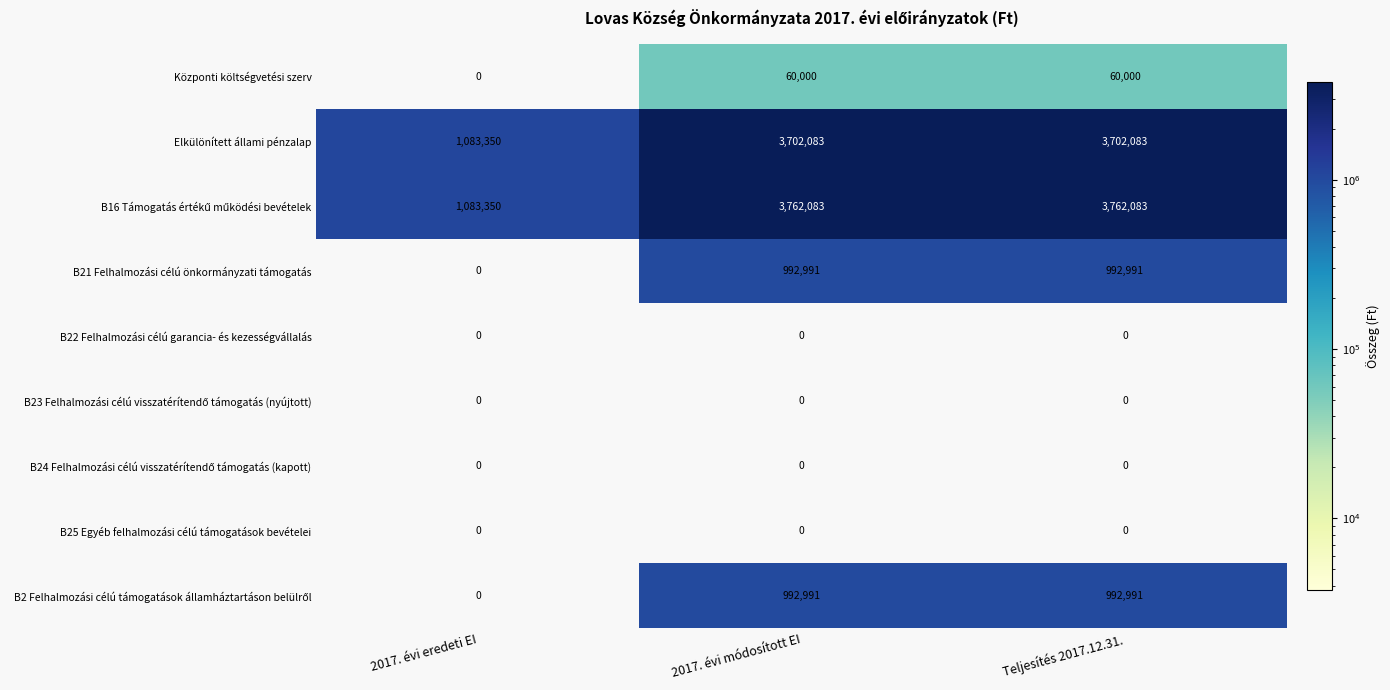

Count the number of categories in the chart.

3